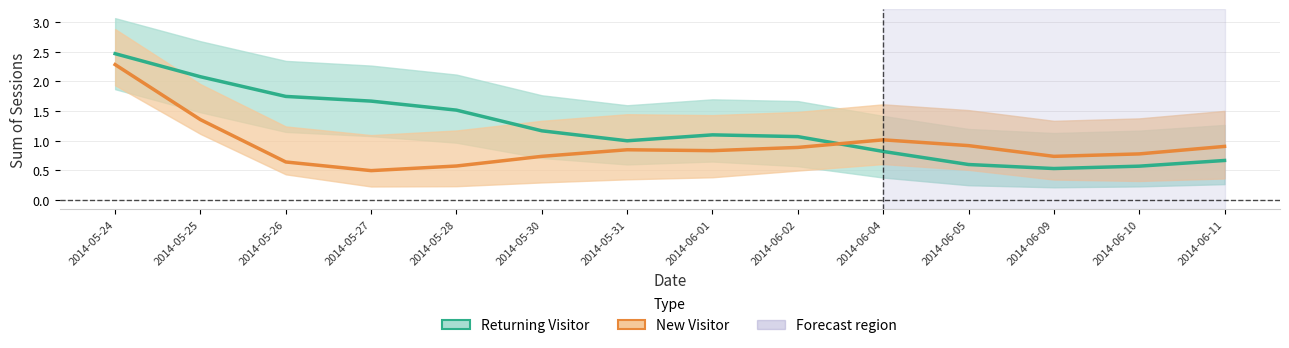

What is the minimum value shown in the chart?

0.5